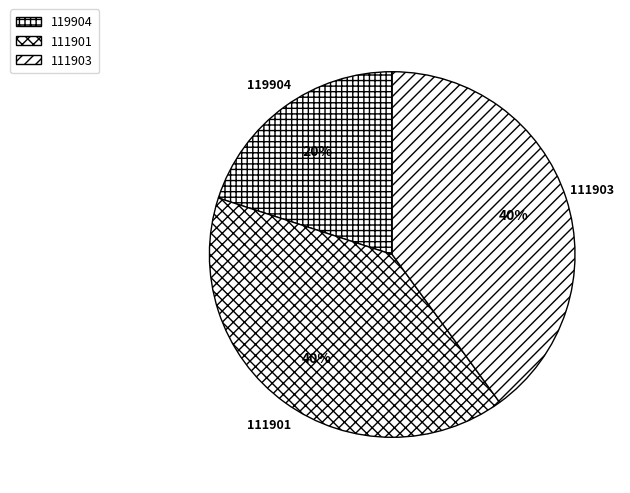

True or false: 119904 accounts for 10% of the total.

False